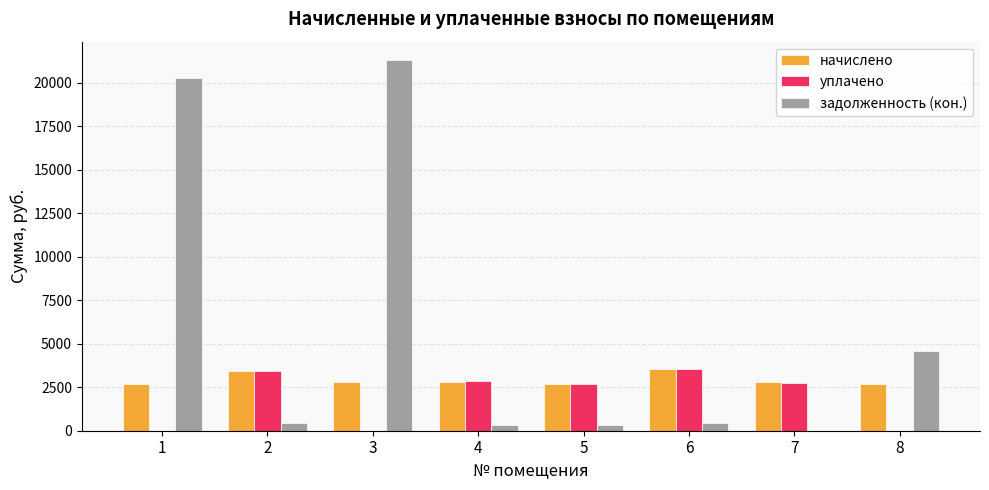

What is the maximum value for уплачено?

3522.5